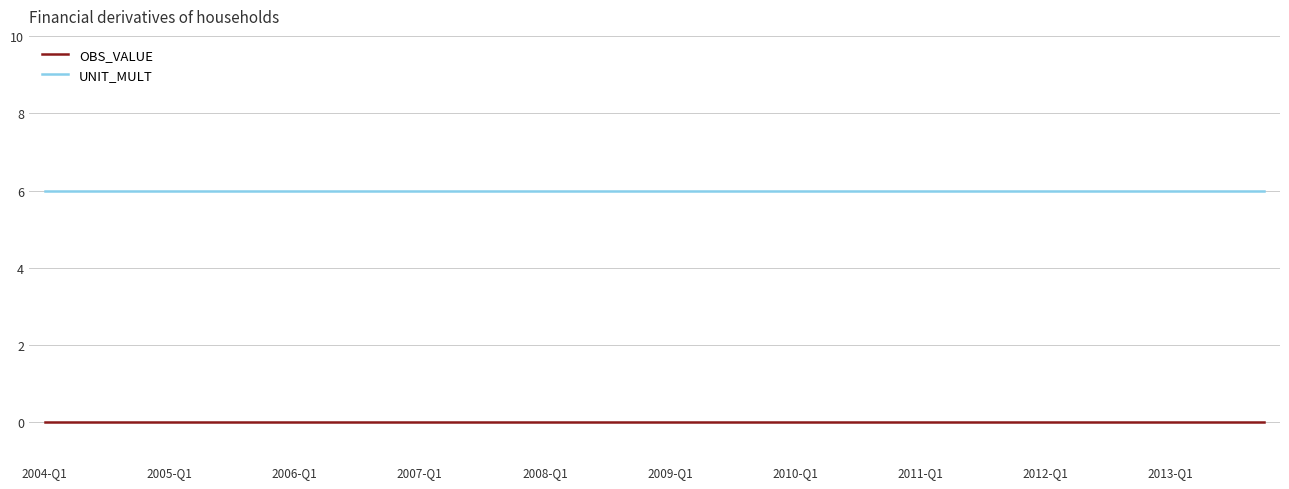

Which series has the largest total across all categories?

UNIT_MULT